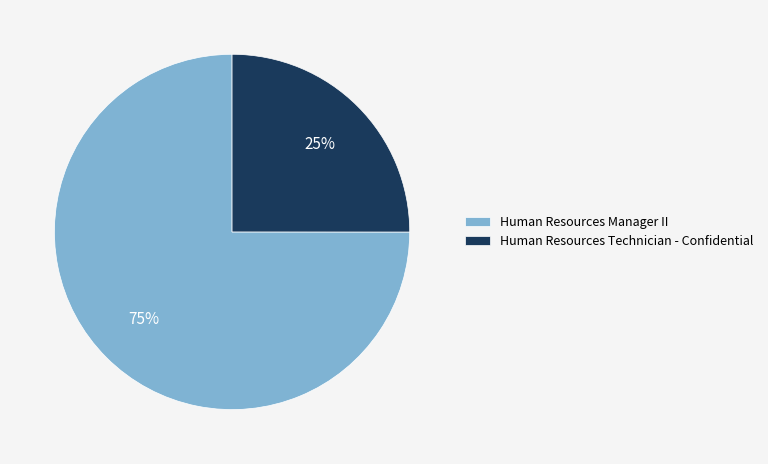

To the nearest percent, what is the difference between the Human Resources Technician - Confidential and Human Resources Manager II slice percentages?

50%